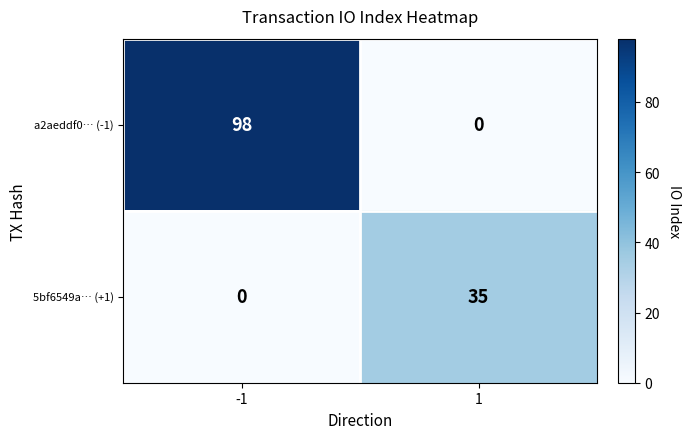

The value of 5bf6549a… (+1) at -1 is 0. True or false?

True